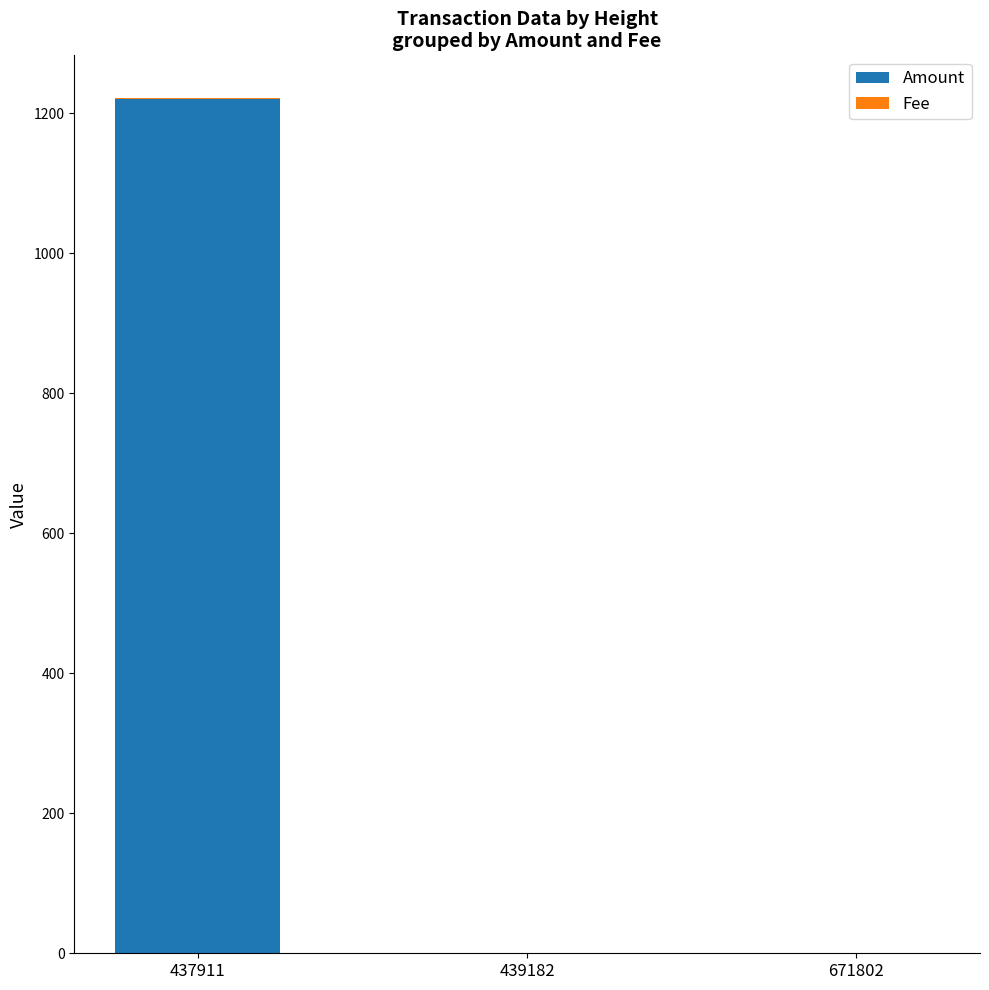

Which category has the highest value in the Amount series?

437911